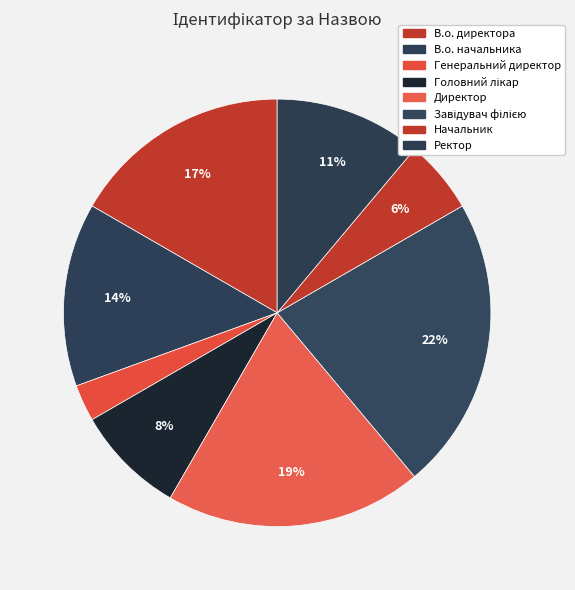

What percentage is the Директор slice, to the nearest percent?

19%